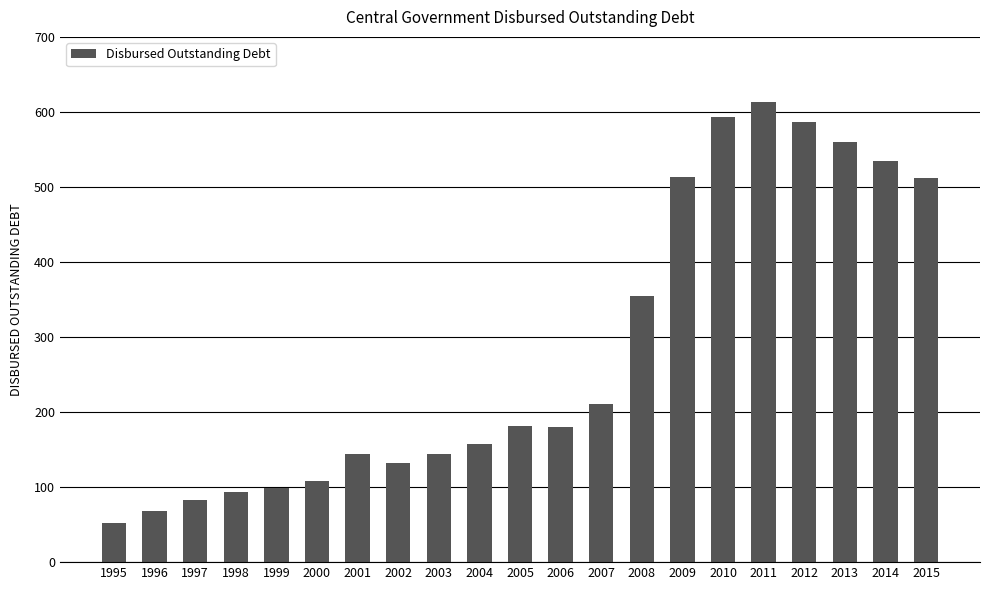

Does the chart contain stacked bars?

No